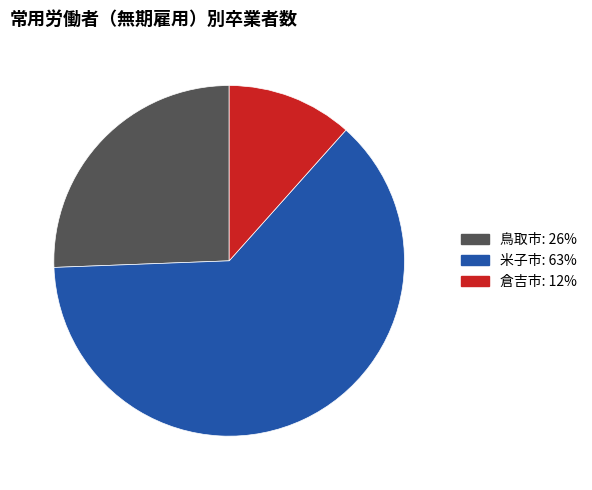

Is there a majority slice in this chart?

Yes